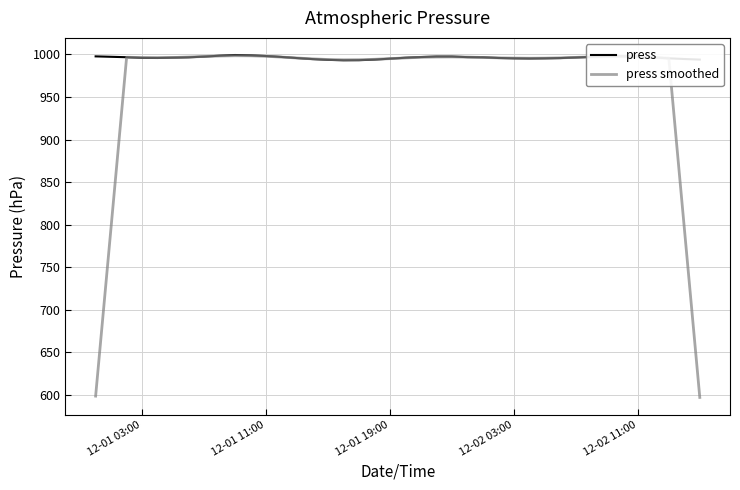

Rank the series by their average value, from highest to lowest.

press, press smoothed